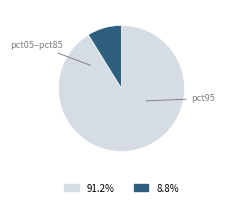

Count the number of slices in the pie.

2